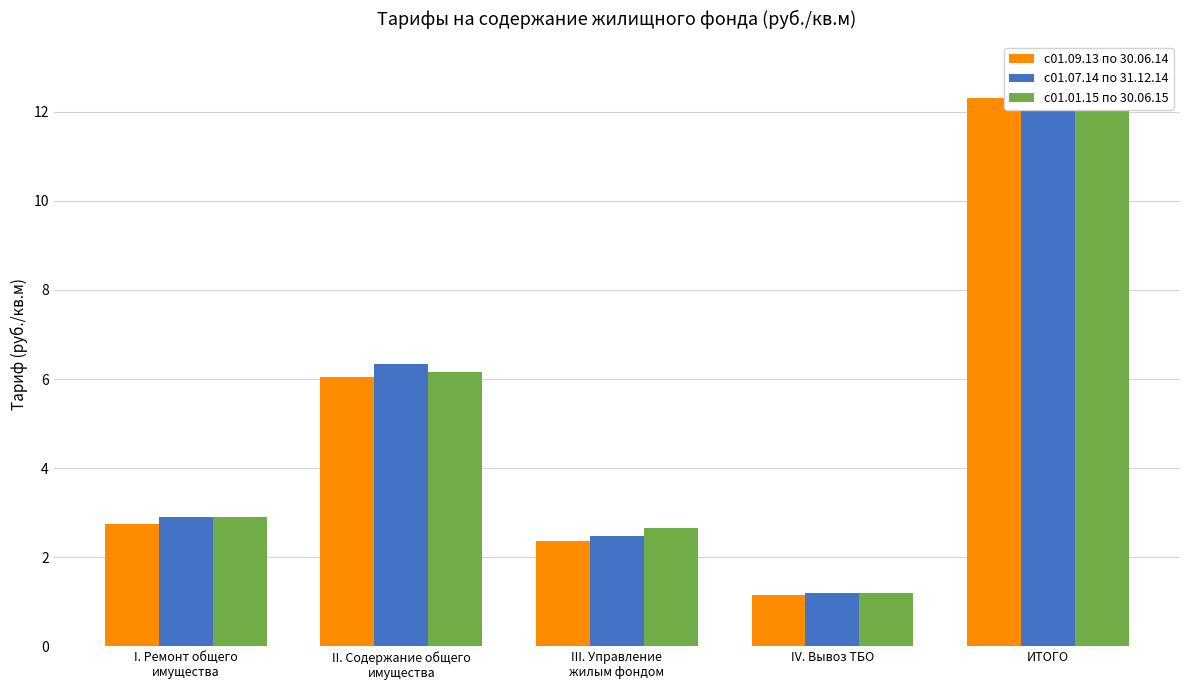

What is the value of the с01.07.14 по 31.12.14 bar at the 2nd from the left?

6.3